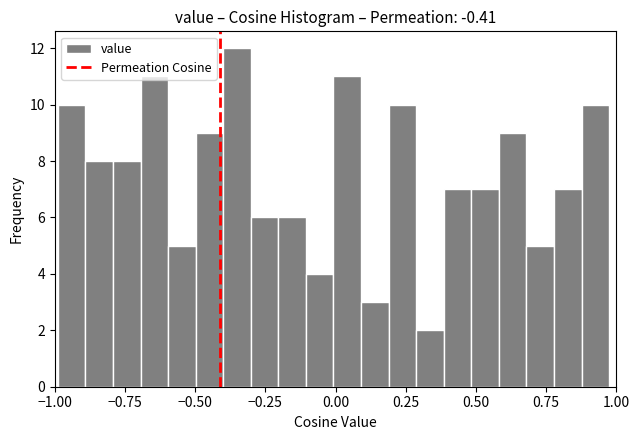

Around what value on the x-axis is the tallest bar? Give the approximate position of its centre, as read against the axis.

-0.35